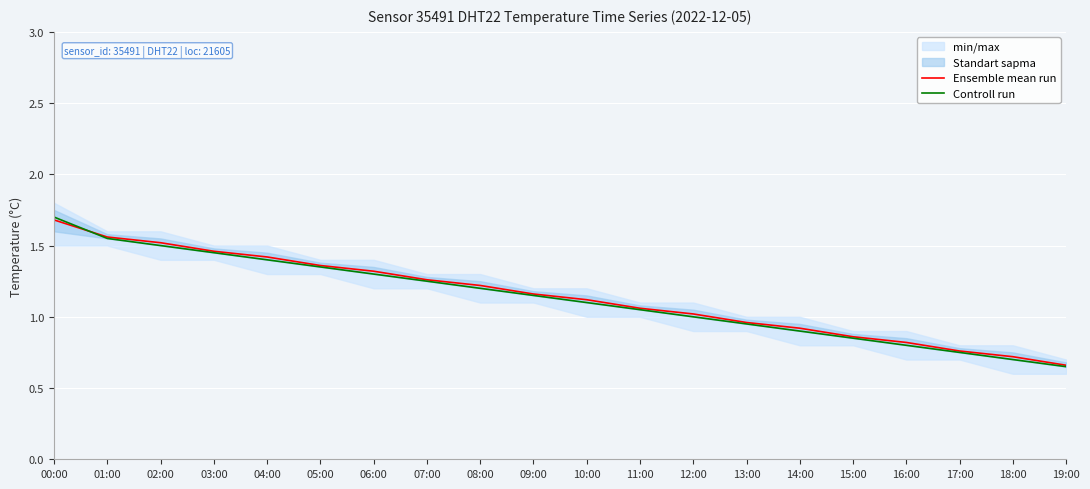

Which series has the largest range (max minus min)?

Controll run